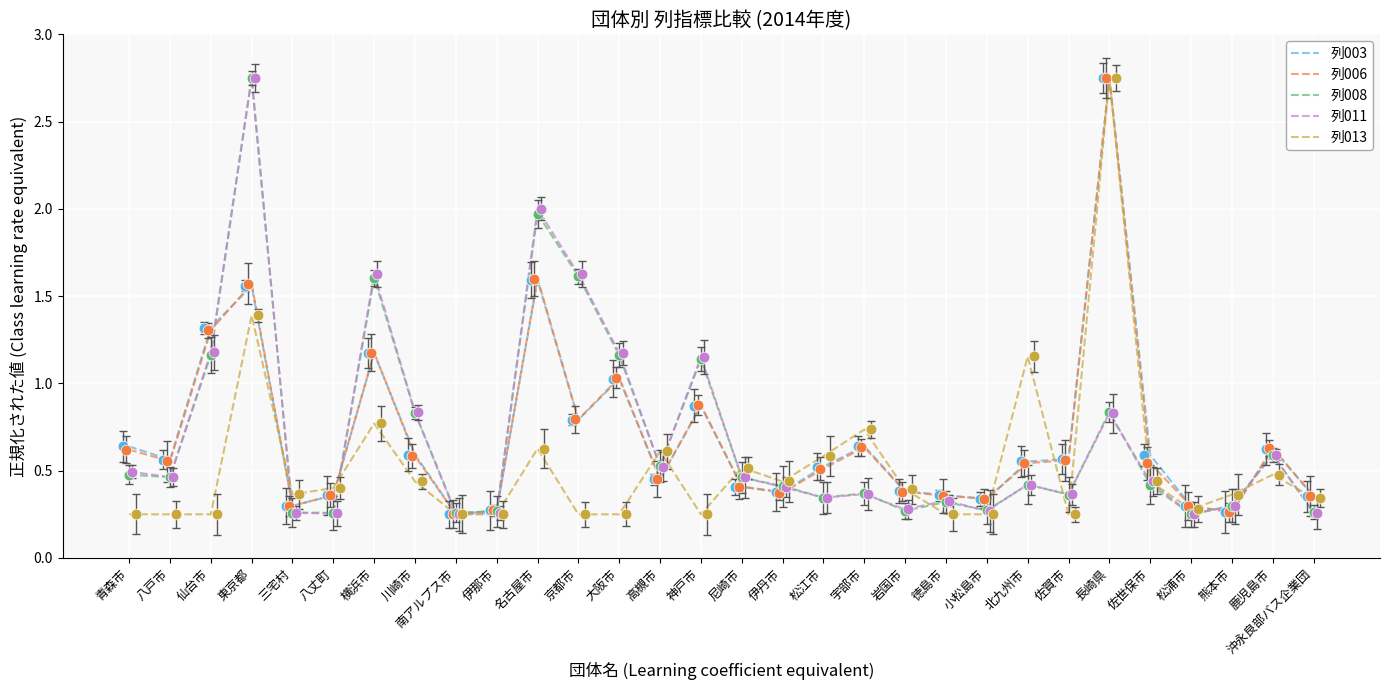

Which series has the largest total across all categories?

列003